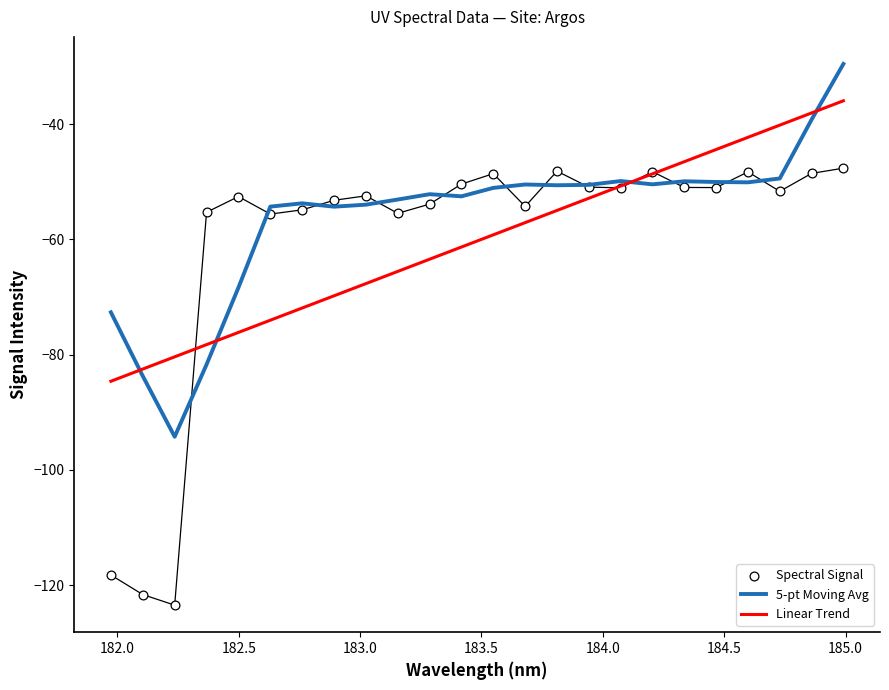

Which series has the widest spread of Y values?

Spectral Signal